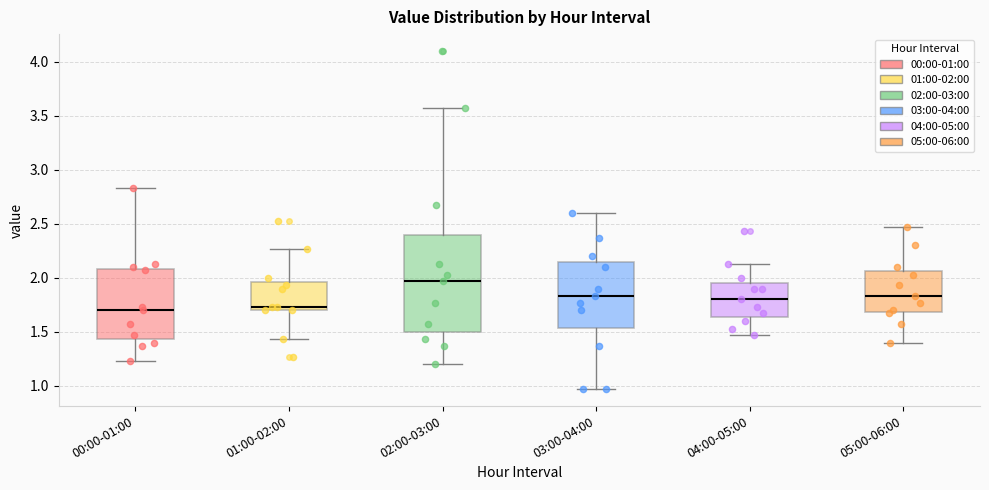

Which box's median line is the highest?

02:00-03:00